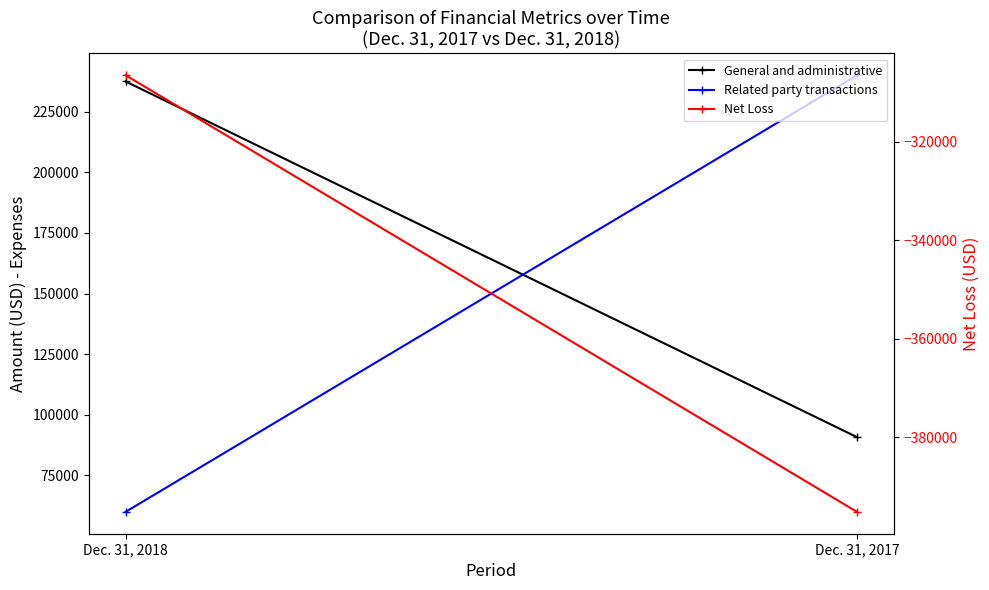

List the labels in order of Related party transactions value, smallest first.

Dec. 31, 2018, Dec. 31, 2017